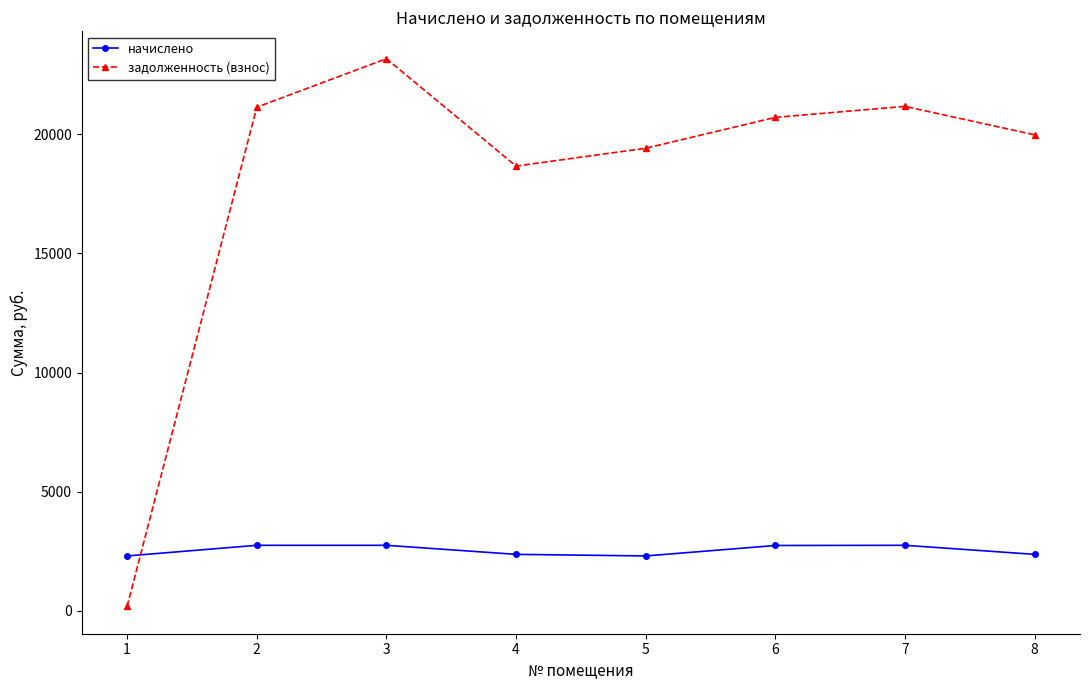

What is the sum of the начислено values at 7 and 4?

5126.2